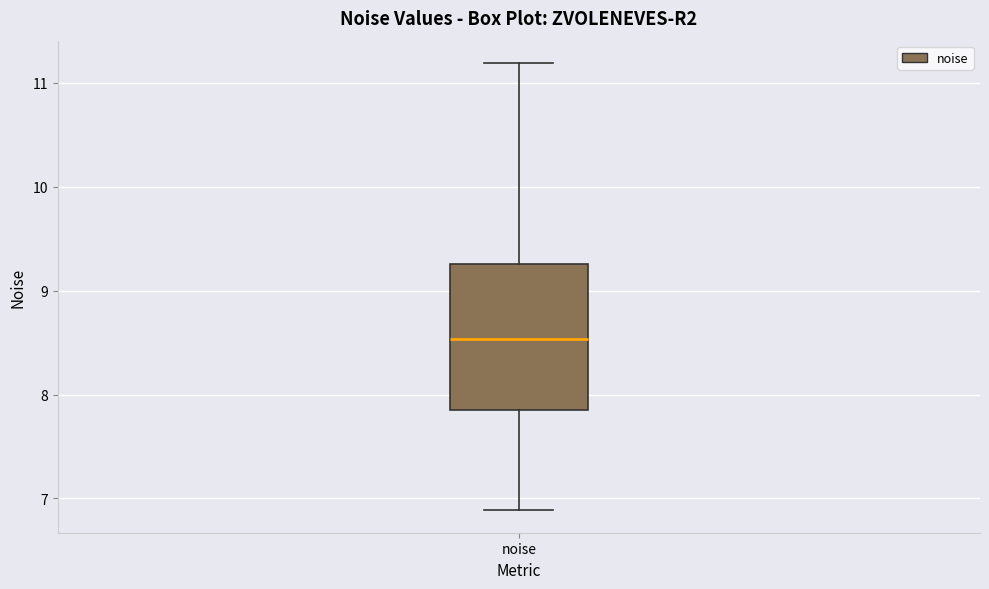

Where is the lower edge of the box for noise on the y-axis? The values are not printed on the chart, so give them approximately, as read against the axis.

7.9